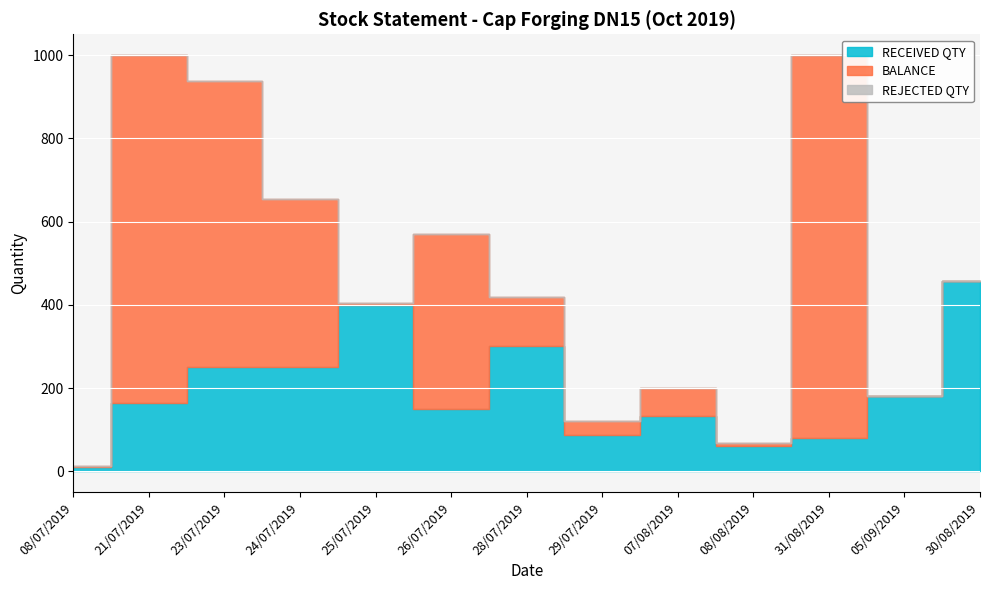

Between which two adjacent categories do BALANCE and RECEIVED QTY first intersect?

08/07/2019 and 21/07/2019